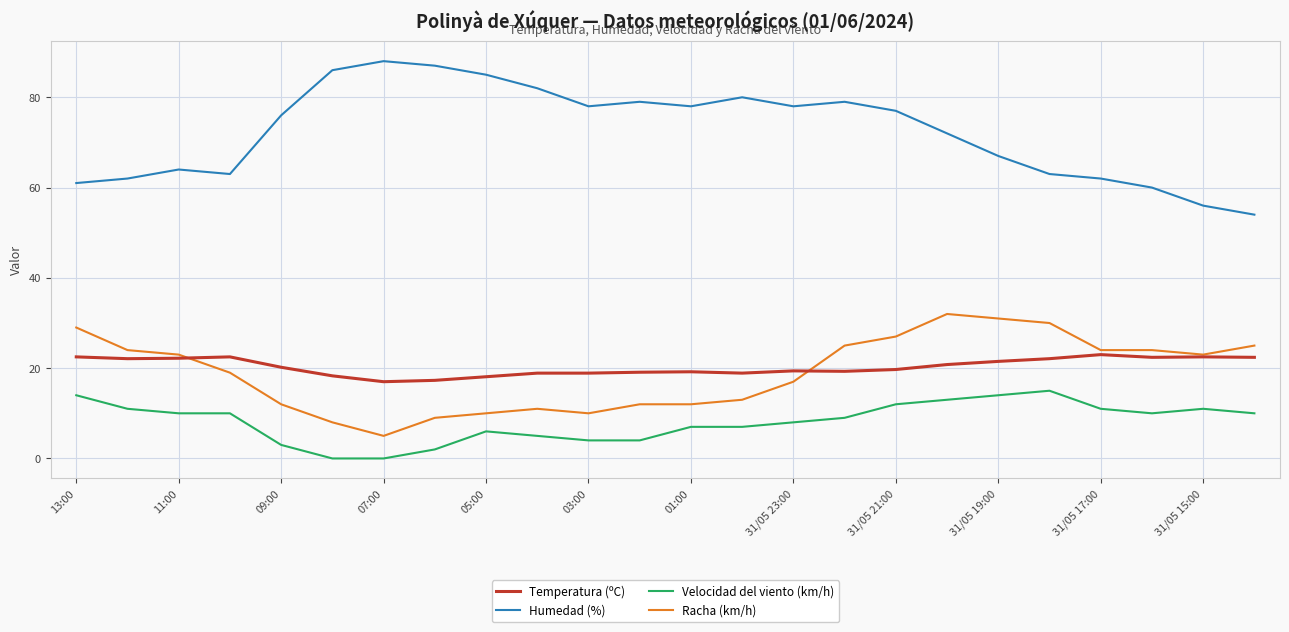

What is the greatest value displayed?

88.0